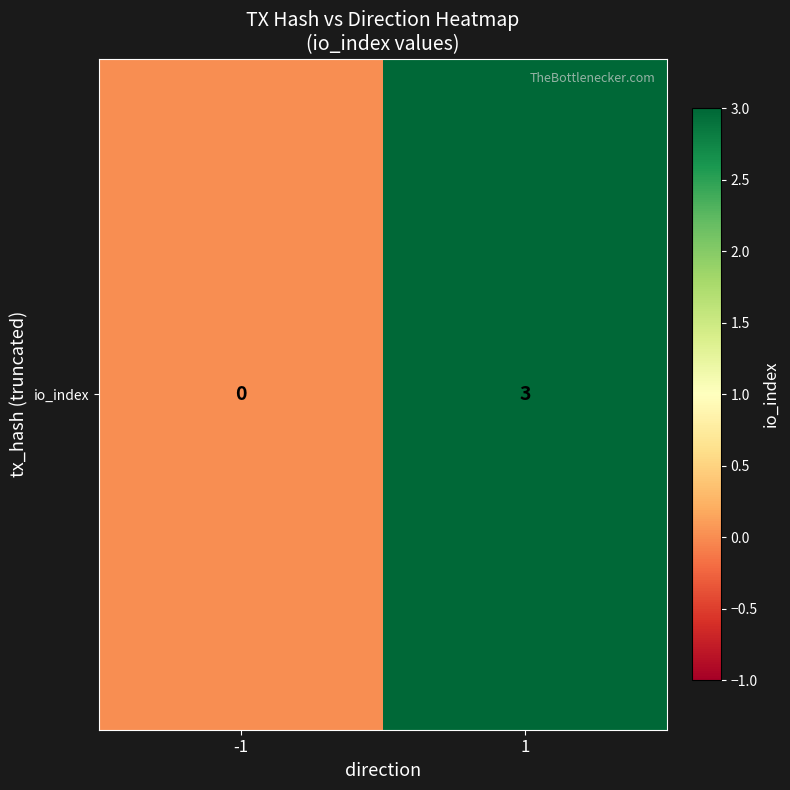

Reading right to left, transcribe all the data shown in this chart.

3	0